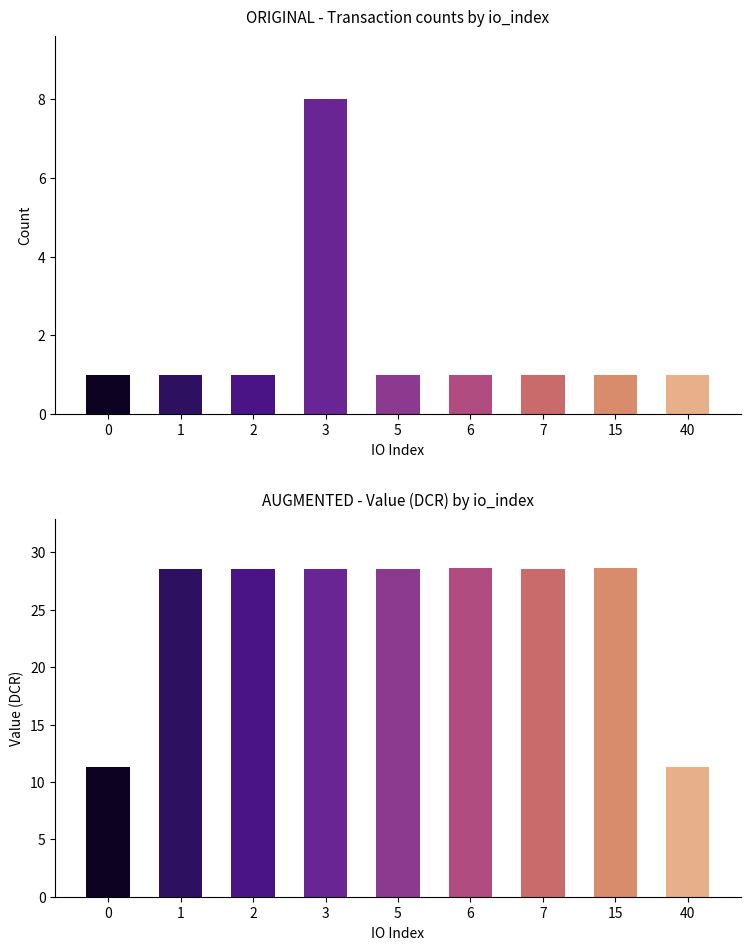

What is the lowest value of the value series?

11.3